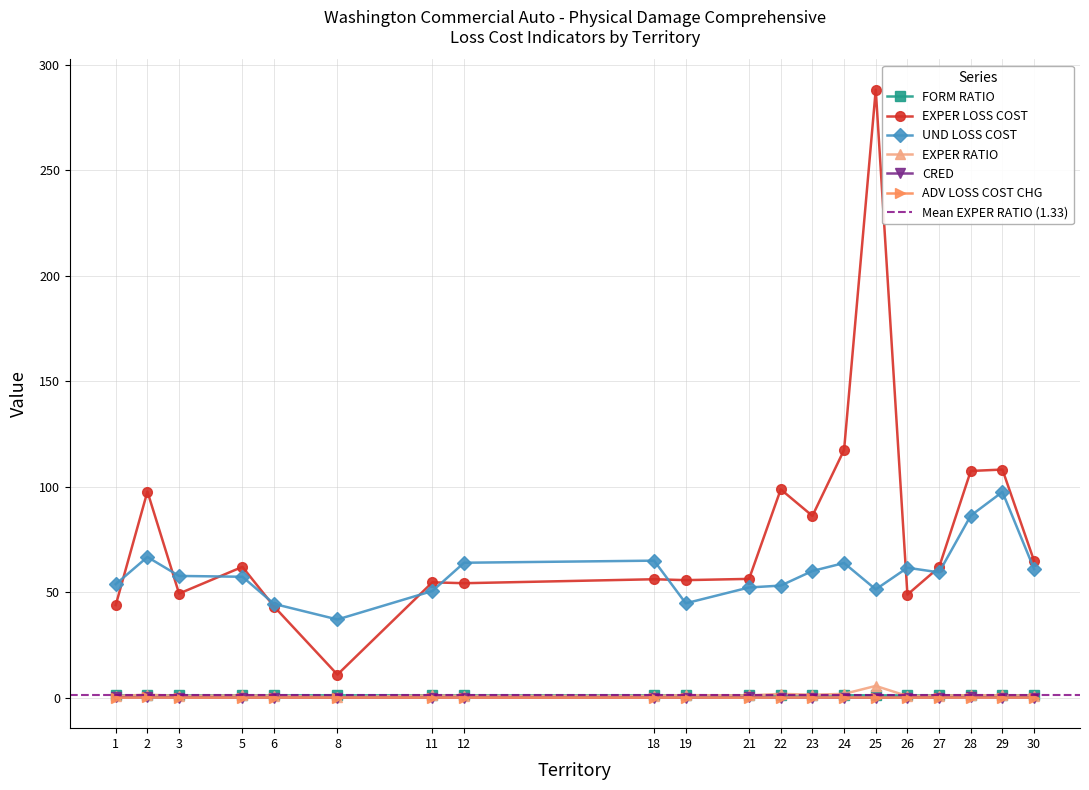

What is the approximate value of EXPER LOSS COST at 3?

49.4